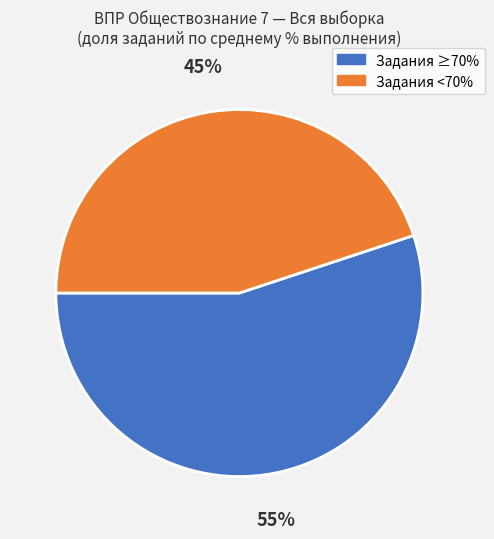

Count the number of slices in the pie.

2